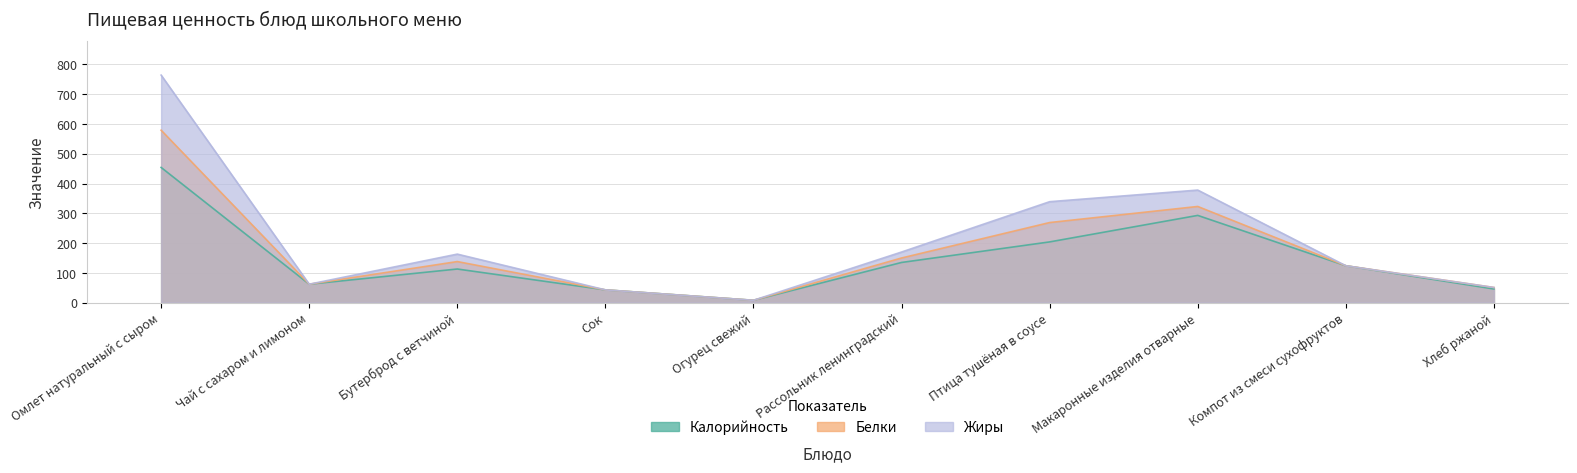

The Жиры series shows 378 at Макаронные изделия отварные. True or false?

True